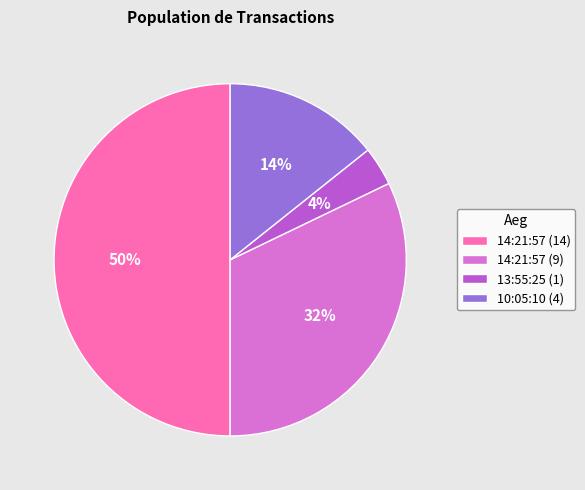

Between 10:05:10 (4) and 13:55:25 (1), which is larger?

10:05:10 (4)